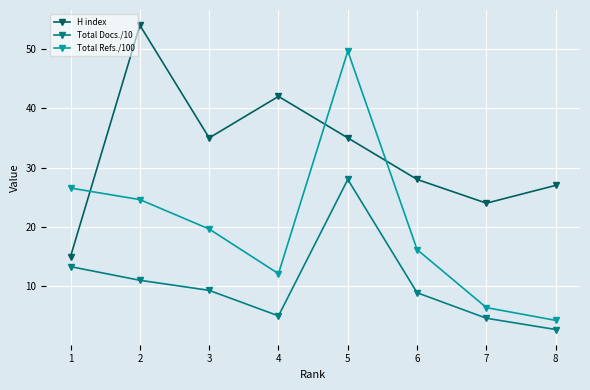

Which series has the largest range (max minus min)?

Total Refs./100